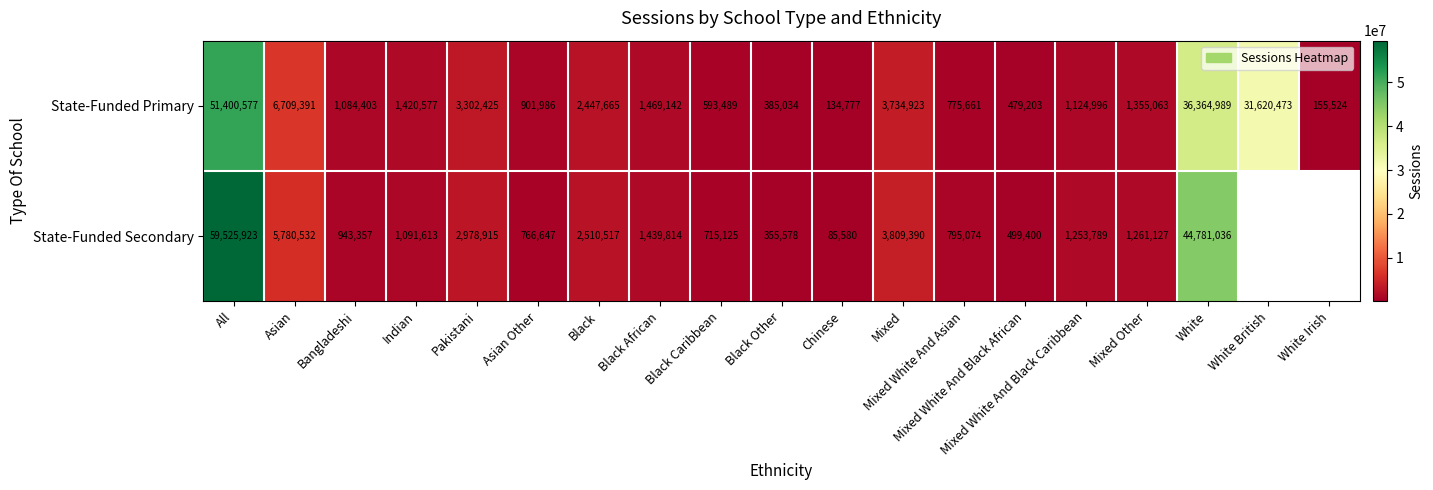

True or false: State-Funded Secondary has a value of 1261127 at Mixed Other.

True